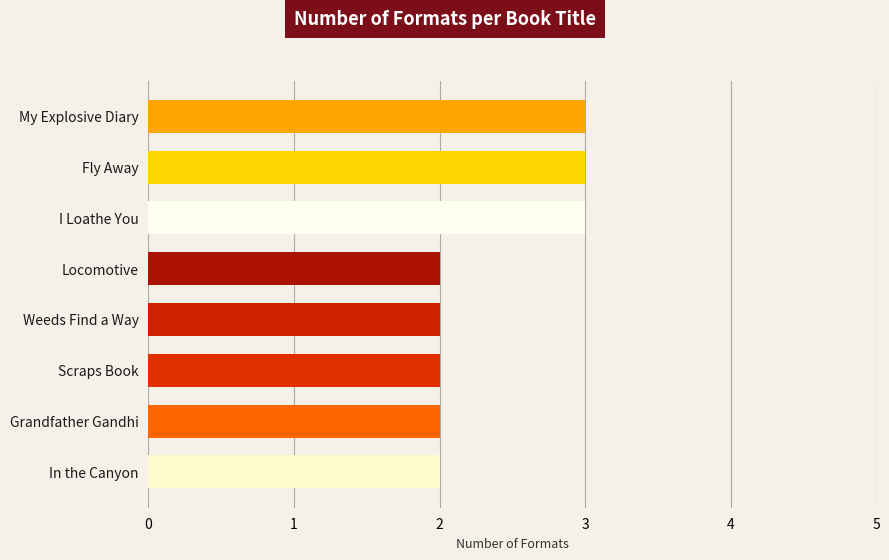

Reading bottom to top, what are all the values shown in this chart?

2	2	2	2	2	3	3	3